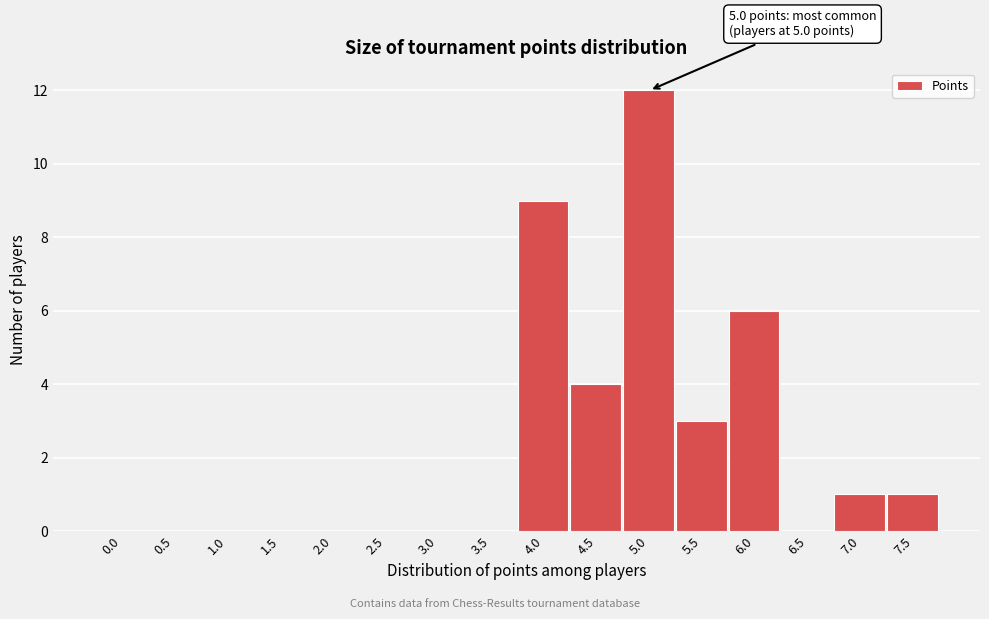

Reading left to right, extract all data points from this chart.

0.0=0	0.5=0	1.0=0	1.5=0	2.0=0	2.5=0	3.0=0	3.5=0	4.0=9	4.5=4	5.0=12	5.5=3	6.0=6	6.5=0	7.0=1	7.5=1